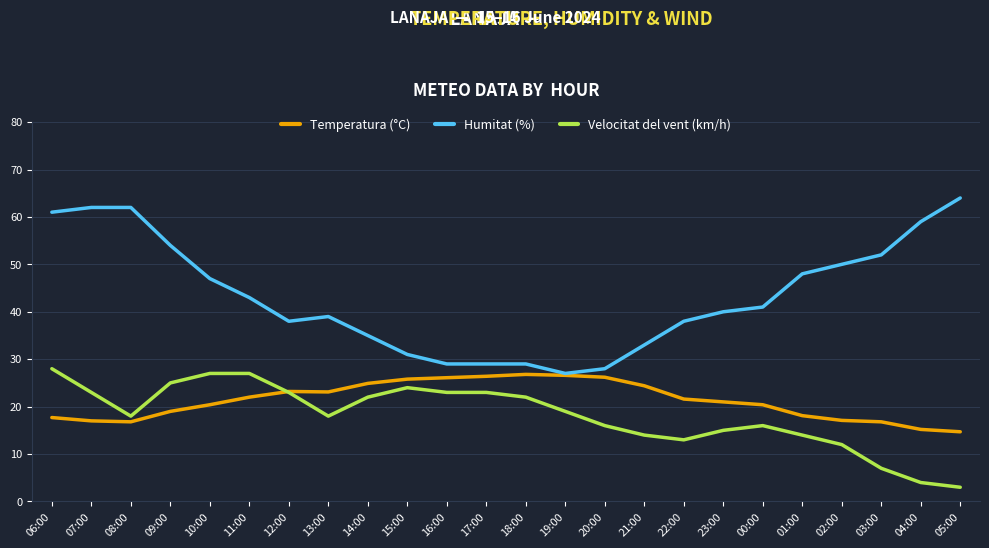

How many values in the Humitat (%) series are below 41?

12